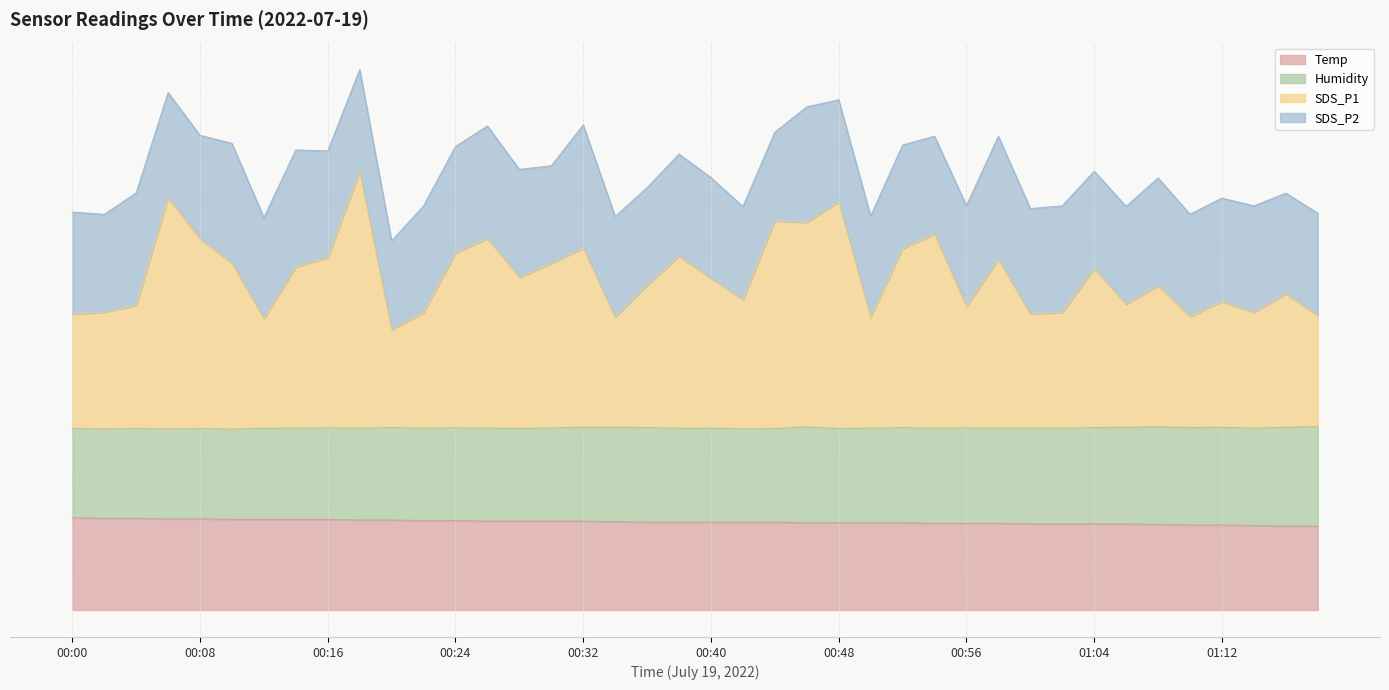

How many data points does each series have?

40